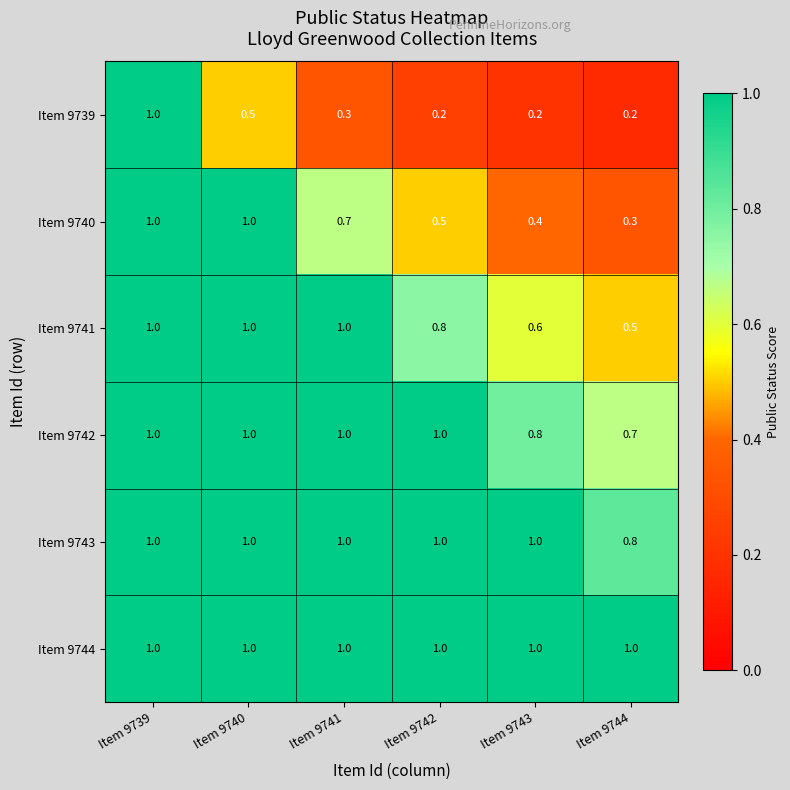

At how many categories does at least one series exceed 0?

6